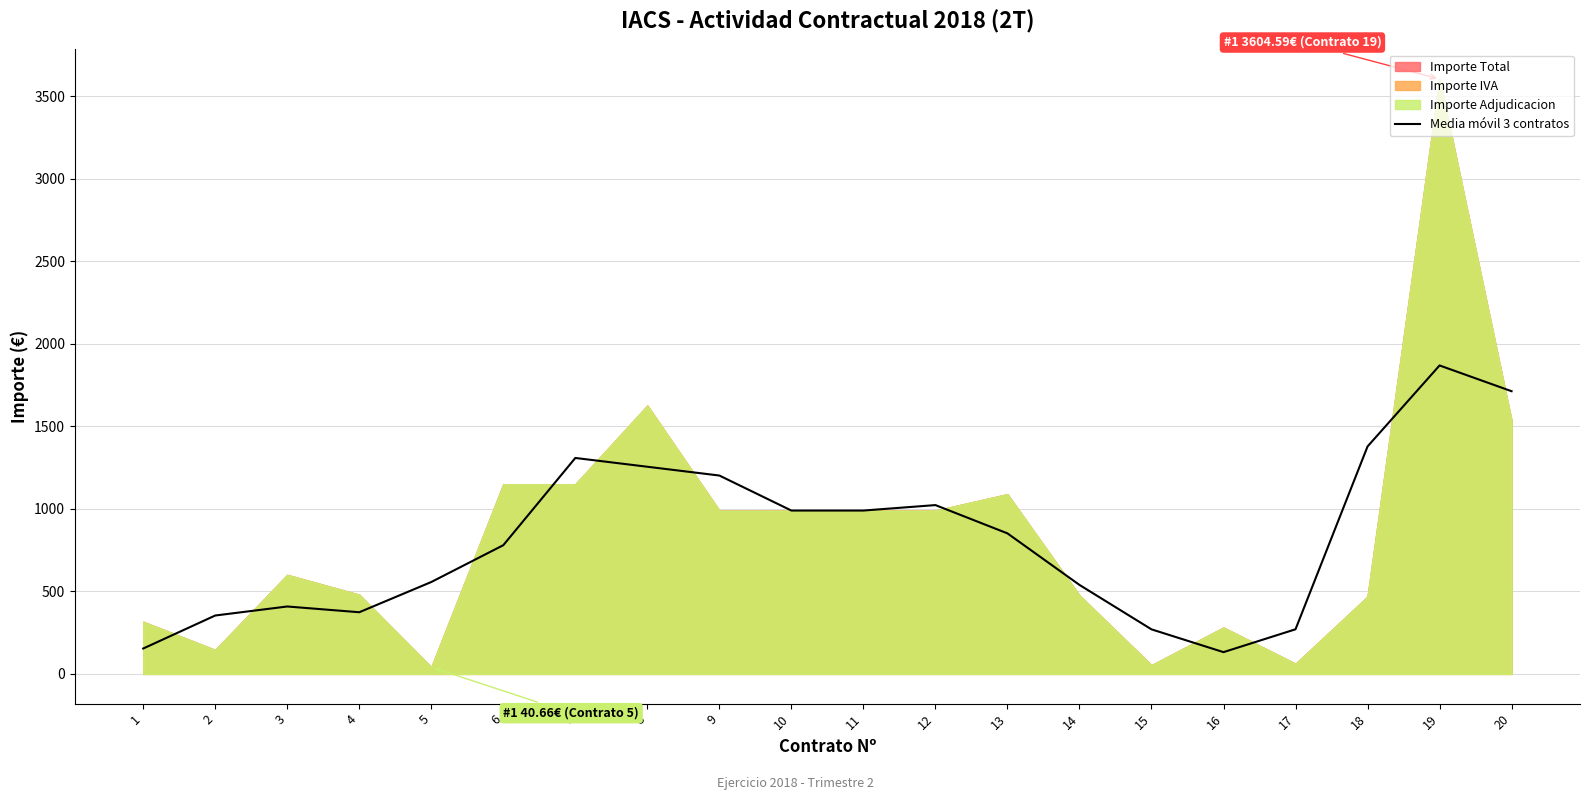

Where is the first local maximum?

3